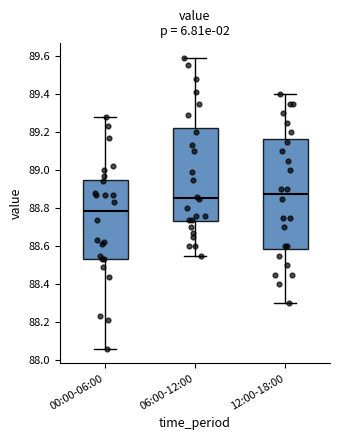

Reading left to right, read every box against the y-axis: the position of its median line, the range the box covers, and the ends of its whiskers. The values are not printed on the chart, so give them approximately, as read against the axis.

00:00-06:00: median 88.78, box 88.54 to 88.94, whiskers 88.06 to 89.28
06:00-12:00: median 88.86, box 88.74 to 89.22, whiskers 88.56 to 89.60
12:00-18:00: median 88.88, box 88.58 to 89.16, whiskers 88.30 to 89.40